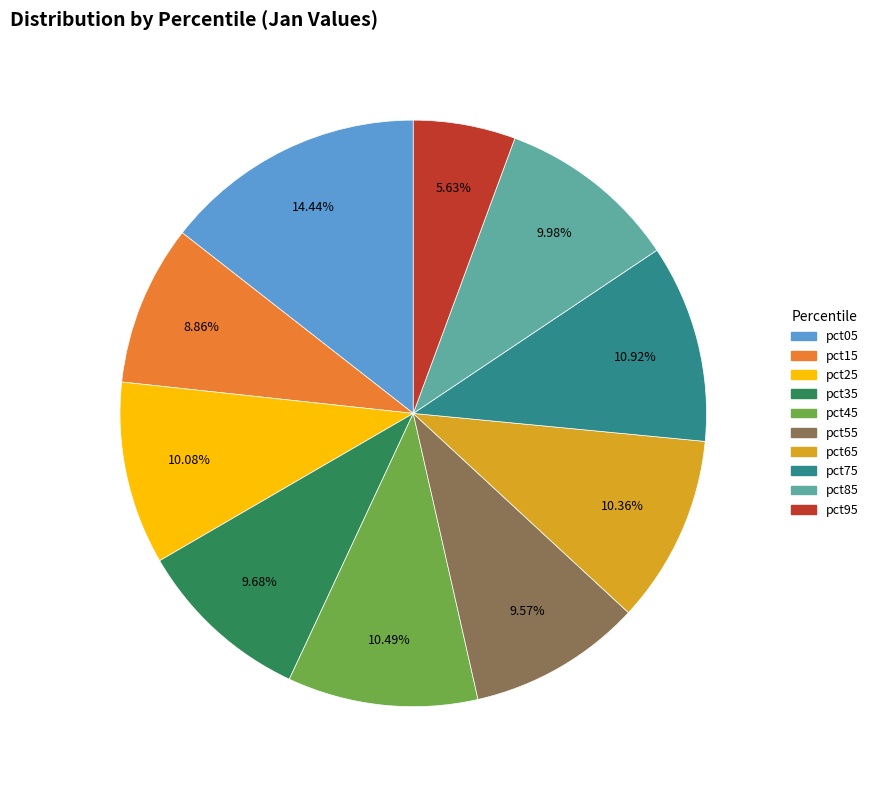

How much of the chart is everything except pct25?

89.9%